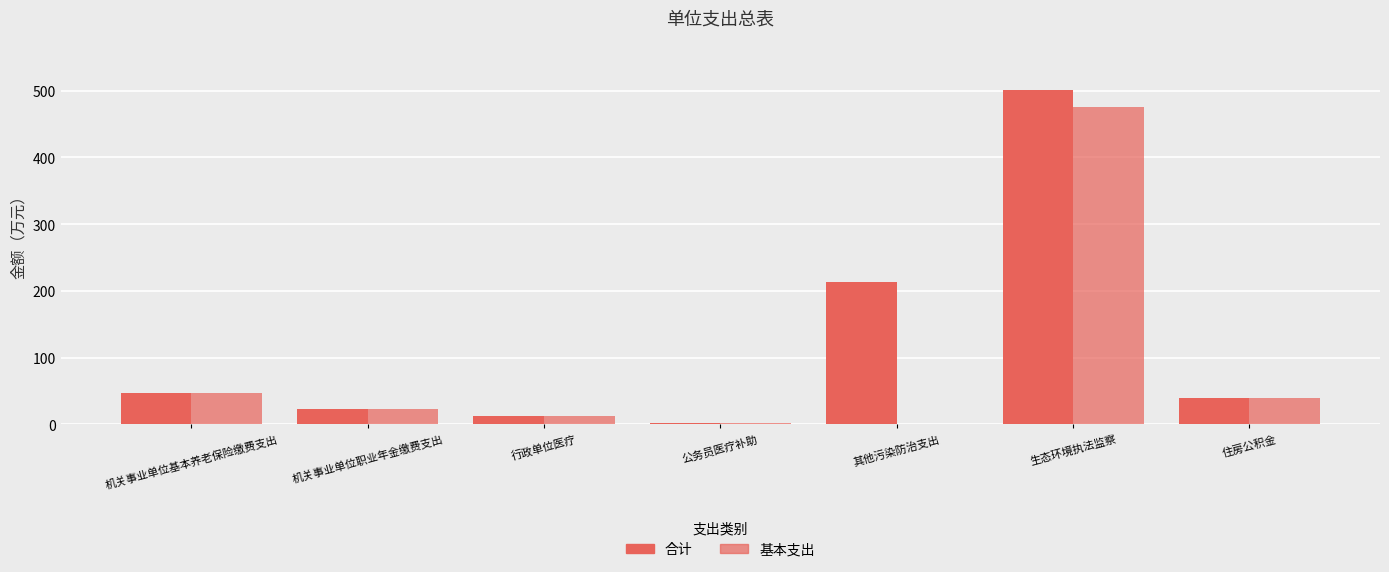

Reading left to right, transcribe all the data shown in this chart.

合计: 46.3	23.1	12.5	2.6	214.0	501.2	39.4
基本支出: 46.3	23.1	12.5	2.6	0.0	476.2	39.4